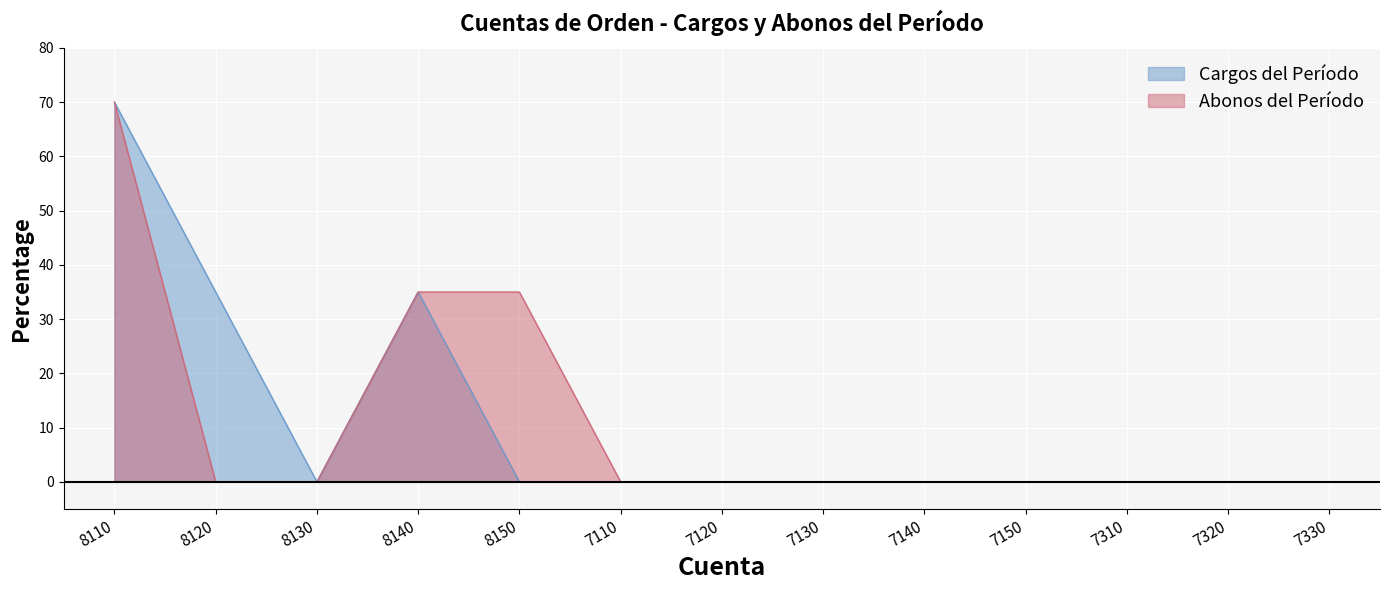

True or false: Cargos del Período has a value of 0 at 7130.

True